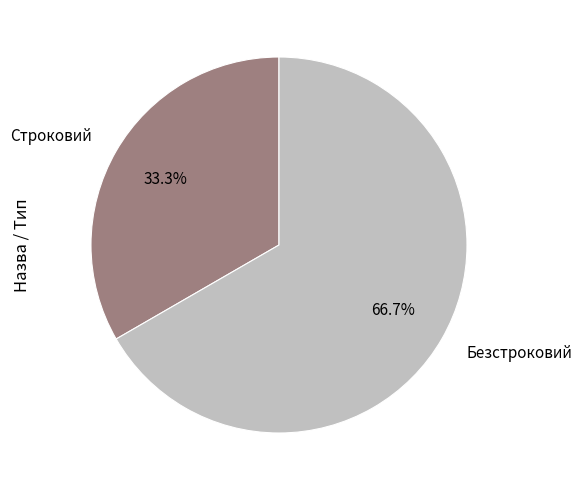

Count the number of slices in the pie.

2